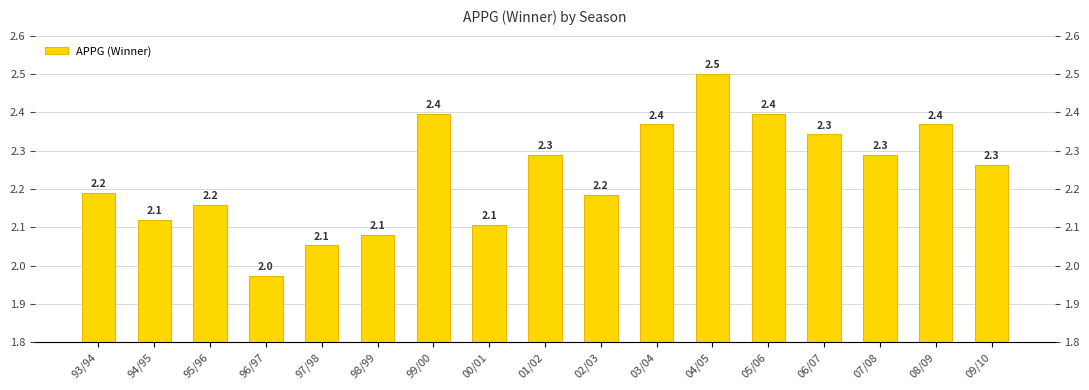

List the labels in order of value, largest first.

04/05, 99/00, 05/06, 03/04, 08/09, 06/07, 01/02, 07/08, 09/10, 93/94, 02/03, 95/96, 94/95, 00/01, 98/99, 97/98, 96/97